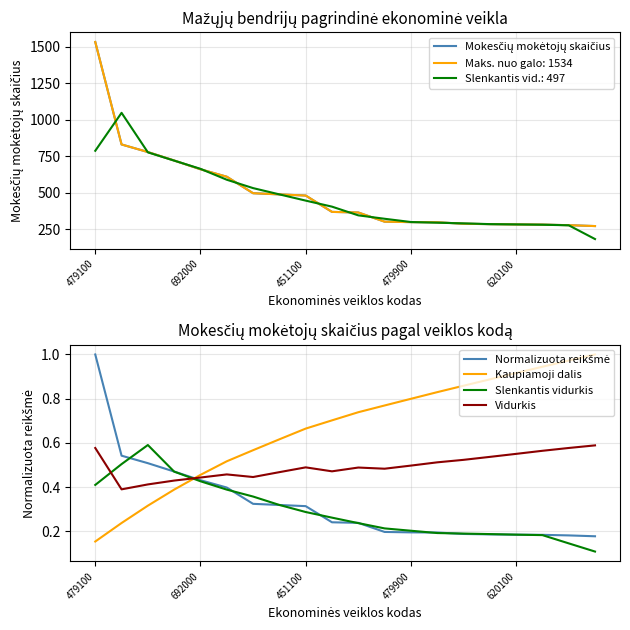

At which label is Mokesčių mokėtojų skaičius closest to 903?

692000